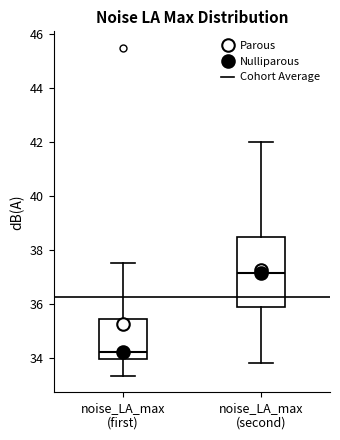

Which box is the tallest, from its lower edge to its upper edge?

noise_LA_max (second)